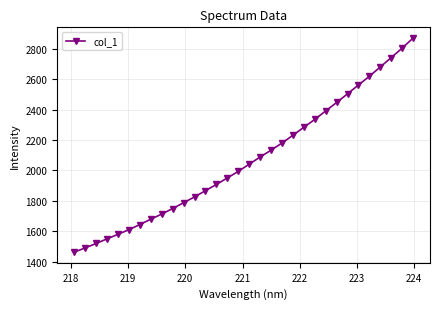

What is the sum of all values?

66241.1